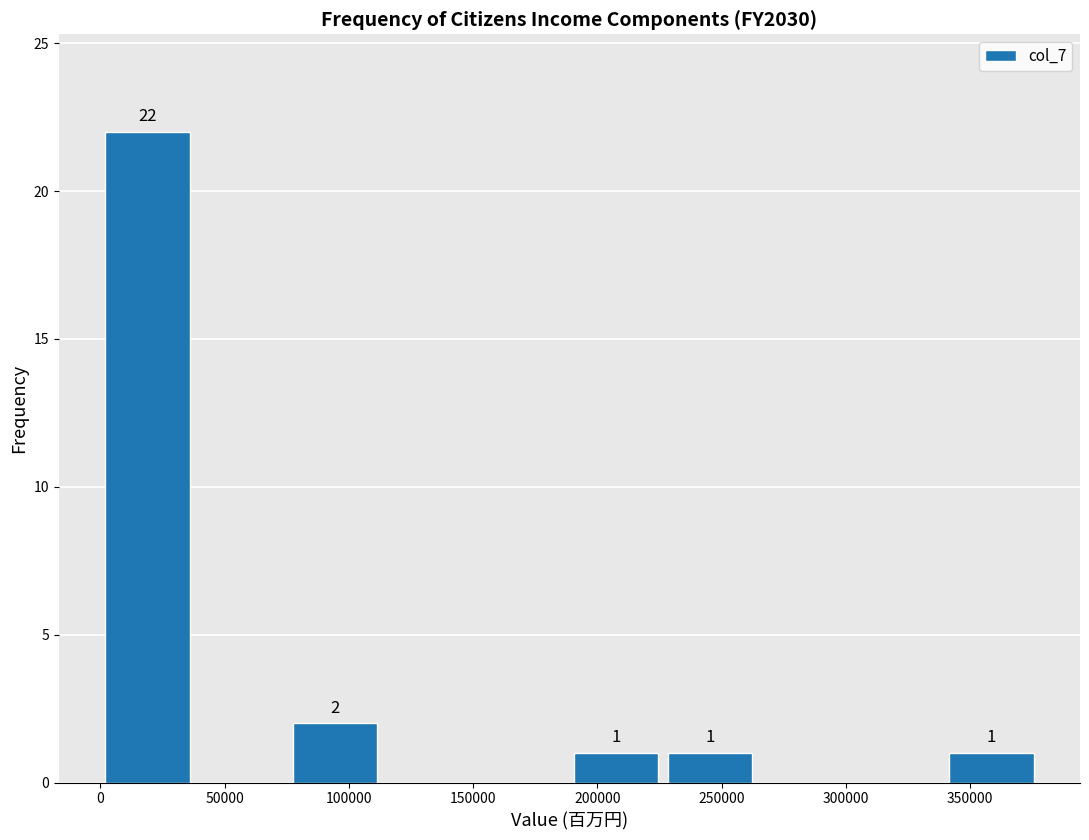

Over which range of the x-axis is the bar tallest?

0 to 40000